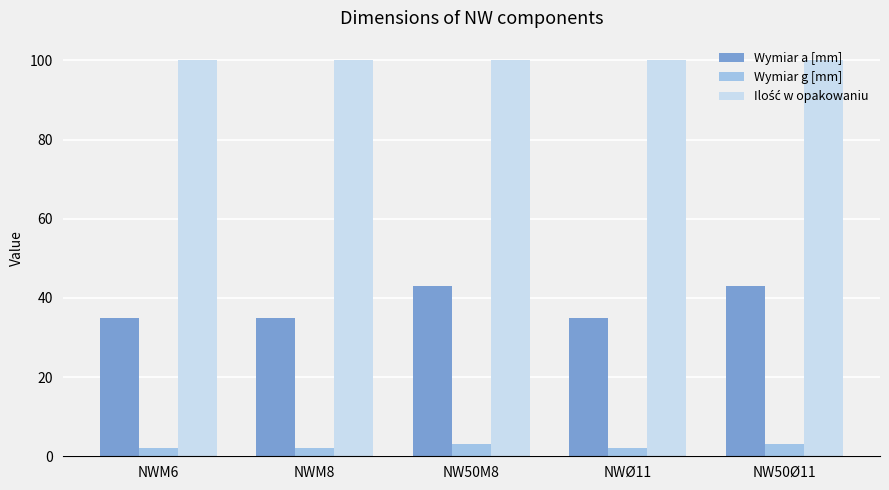

Which series changed the most between NW50M8 and NWØ11?

Wymiar a [mm]